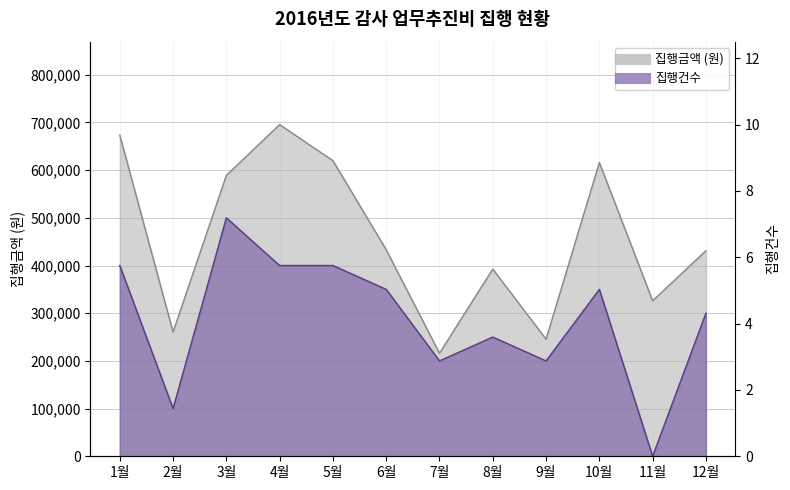

What value does the 집행건수 series have at 2월, to the nearest 100?

100000